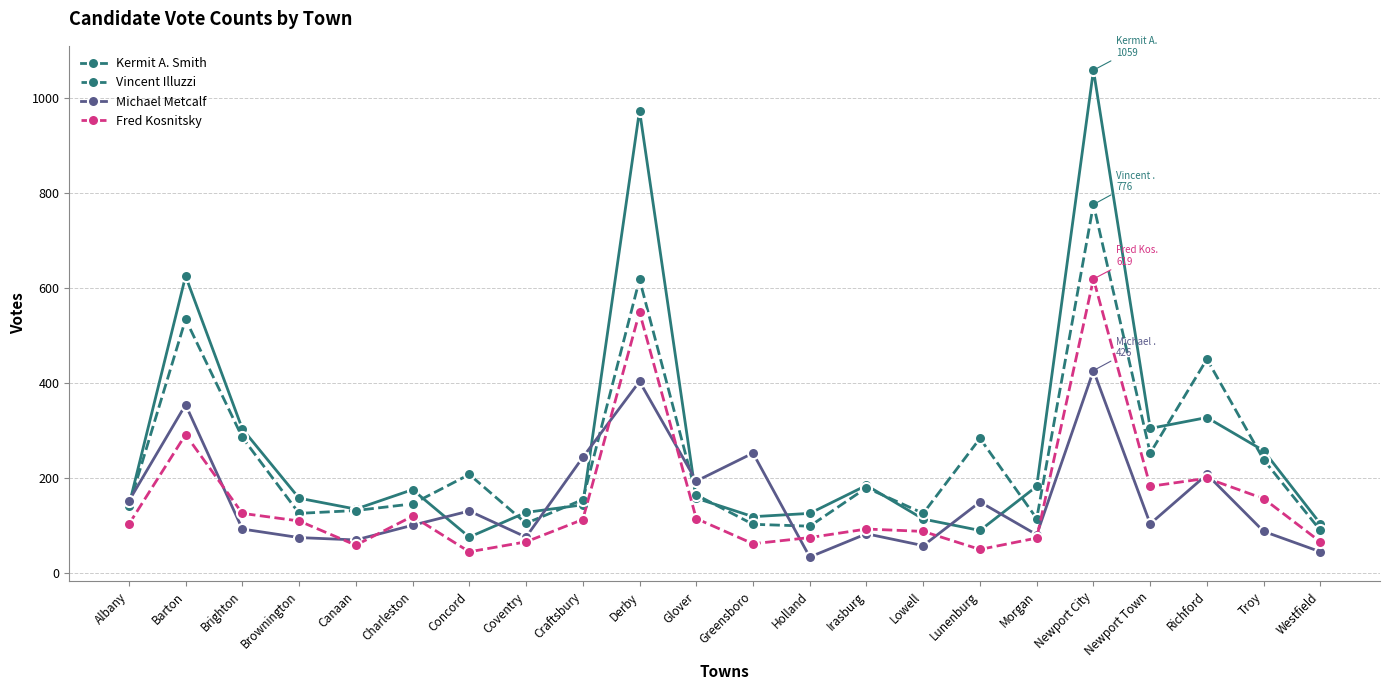

What is the sum of all Michael Metcalf values?

3404